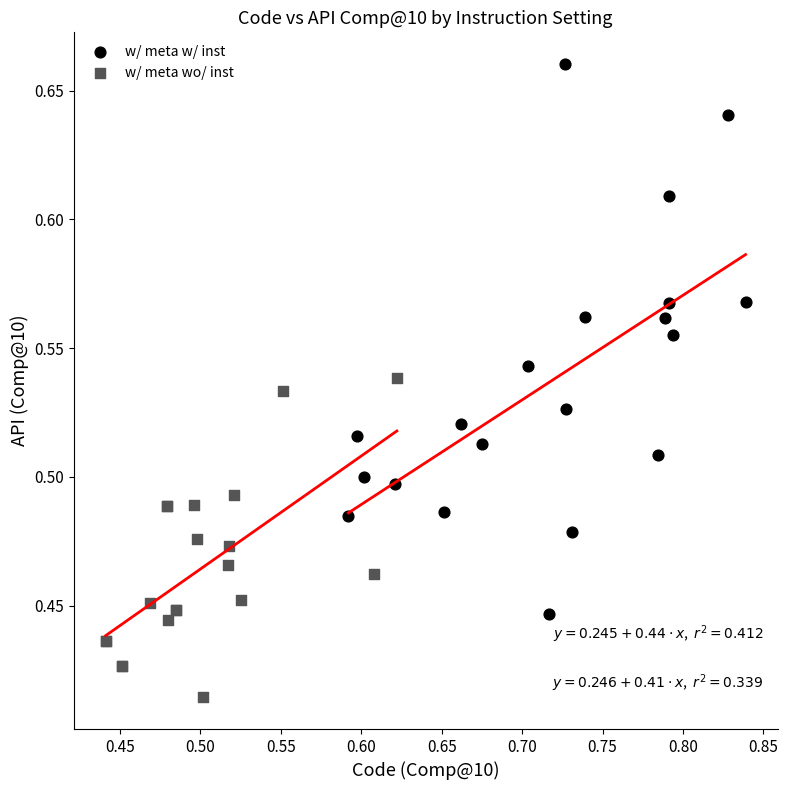

Which series contains the highest Y value?

w/ meta w/ inst